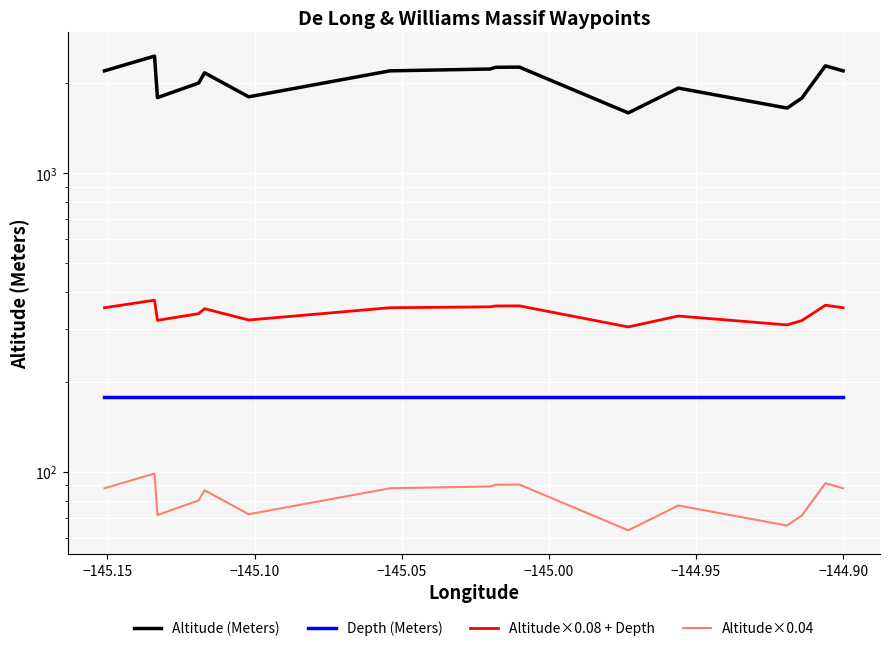

In Altitude (Meters), how many points are higher than both neighbors (excluding endpoints)?

5